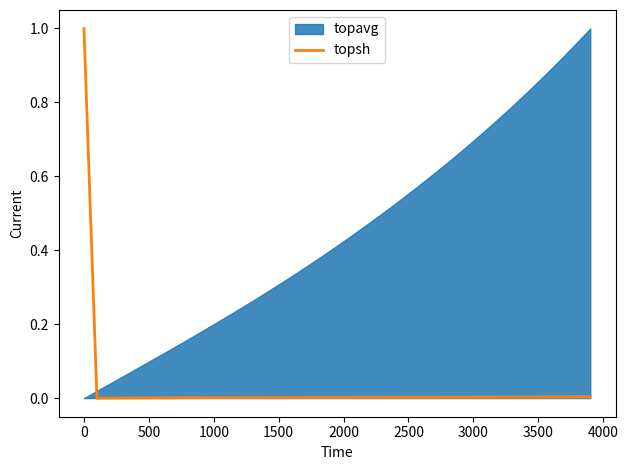

What is the difference between the maximum and second lowest values?

1.0